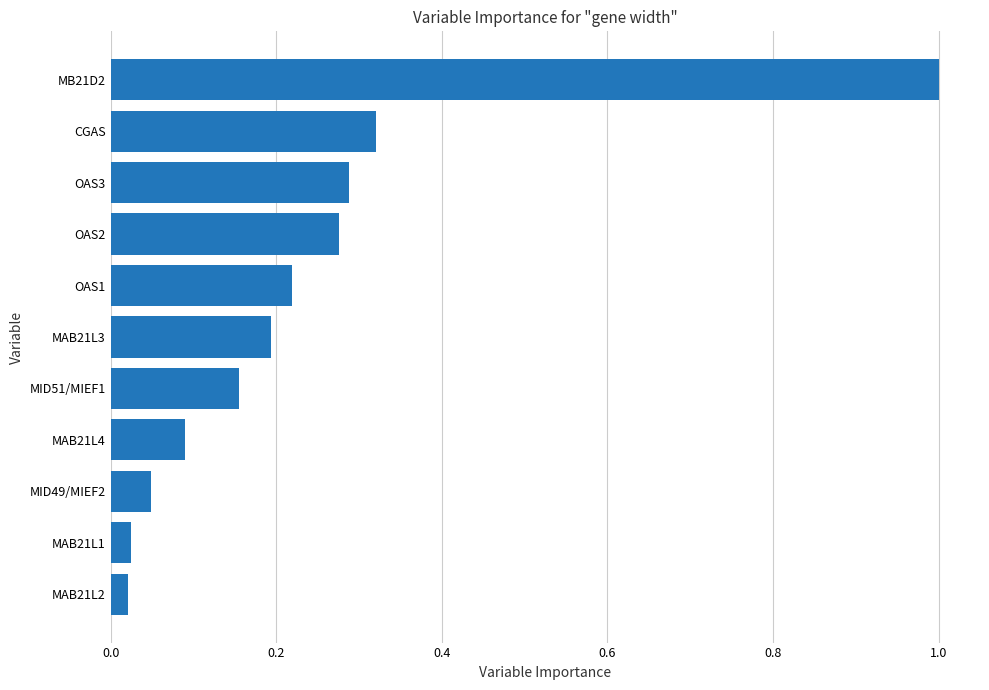

At which category does the chart reach its peak across all series?

MB21D2